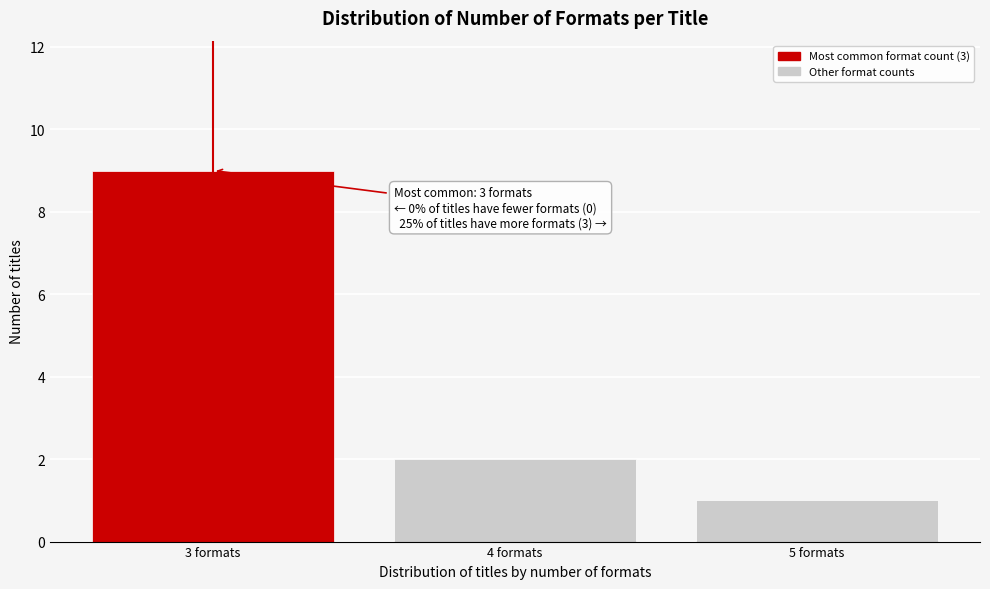

Reading left to right, list all the values displayed in this chart.

3 formats=9	4 formats=2	5 formats=1